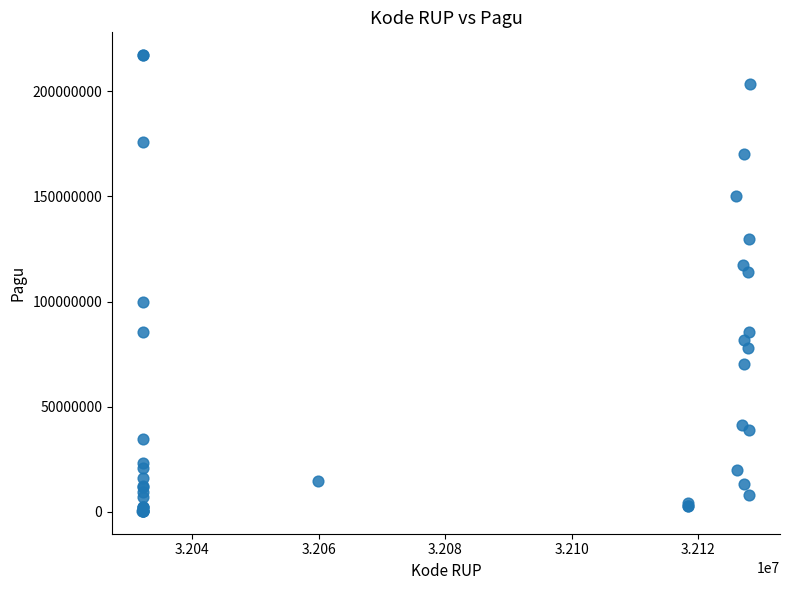

What Y value in the scatter plot is closest to 108830000?

114296000